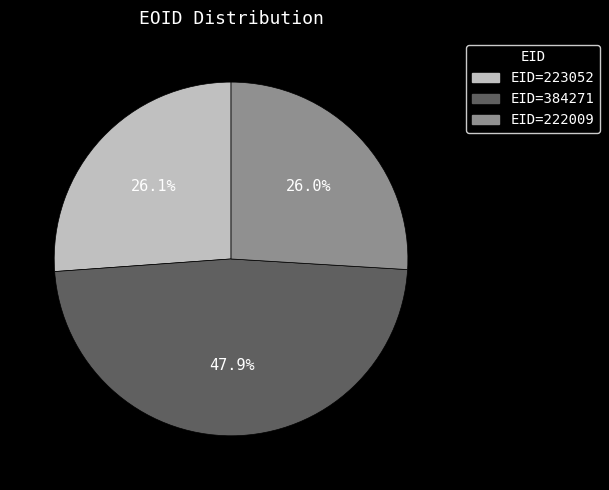

How many segments does this pie chart have?

3